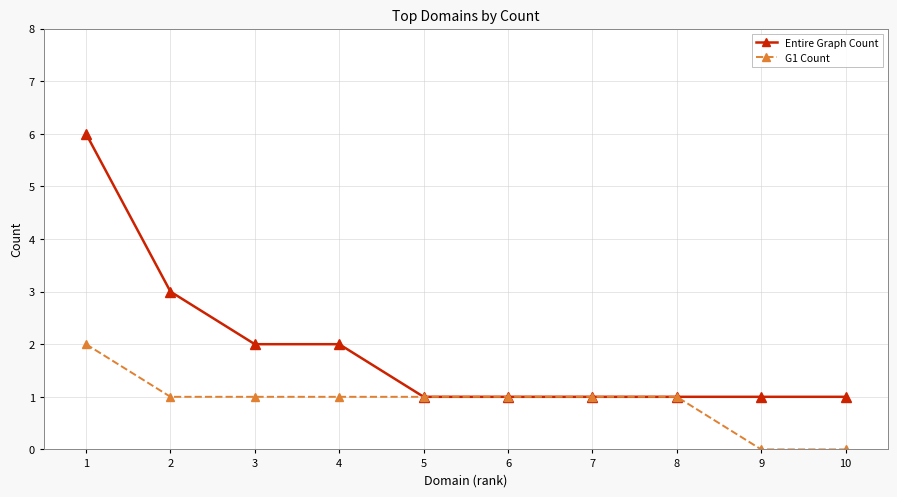

Reading right to left, extract all data points from this chart.

Entire Graph Count: 1	1	1	1	1	1	2	2	3	6
G1 Count: 0	0	1	1	1	1	1	1	1	2